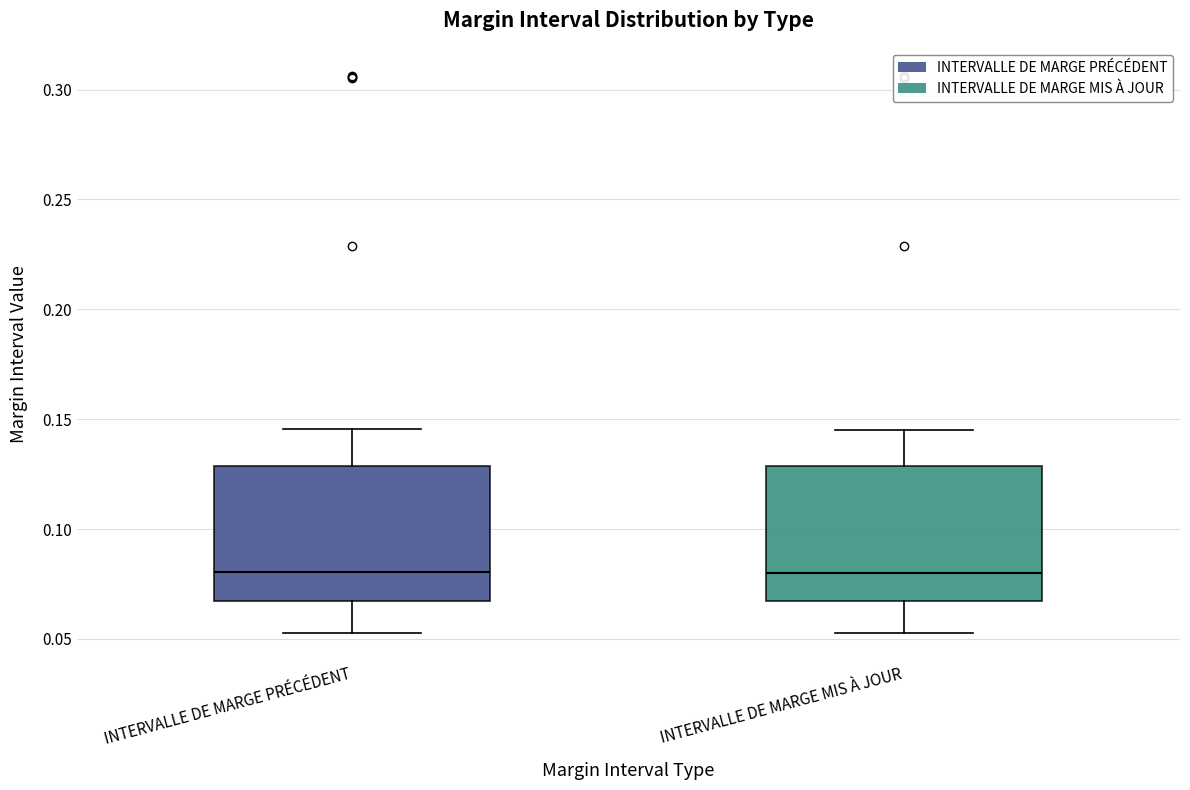

Reading left to right, transcribe this box plot: for each box, give where its median line is, the range the box spans, and where its two whiskers end, as read against the y-axis. The values are not printed on the chart, so give them approximately, as read against the axis.

INTERVALLE DE MARGE PRÉCÉDENT: median 0.080, box 0.065 to 0.130, whiskers 0.055 to 0.145
INTERVALLE DE MARGE MIS À JOUR: median 0.080, box 0.065 to 0.130, whiskers 0.055 to 0.145